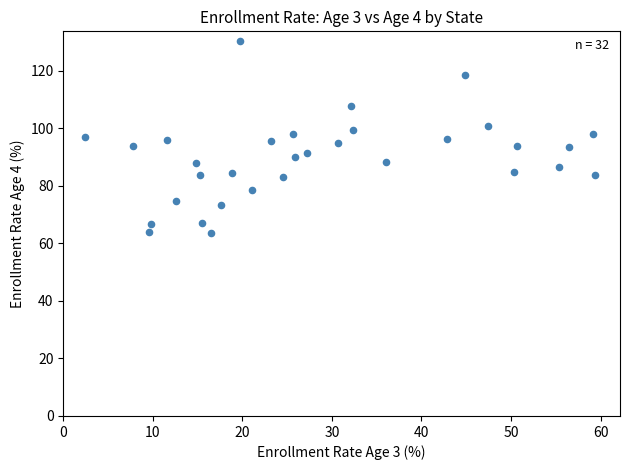

What is the range of X values (max minus min)?

56.9